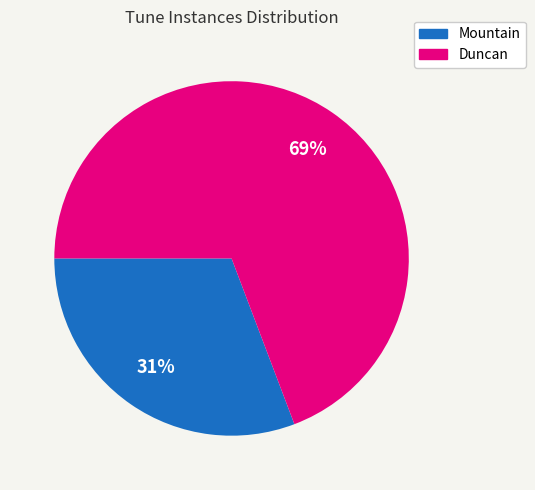

Rank the categories by value from lowest to highest.

31%, 69%